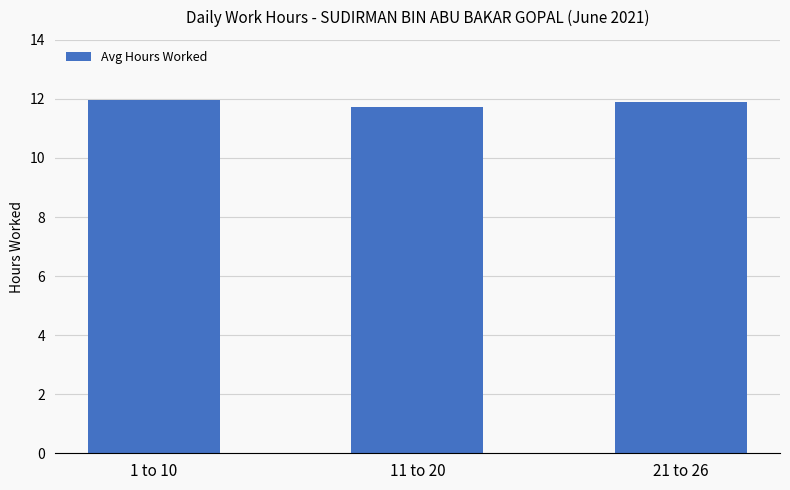

What is the label of the 3rd bar from the left?

21 to 26